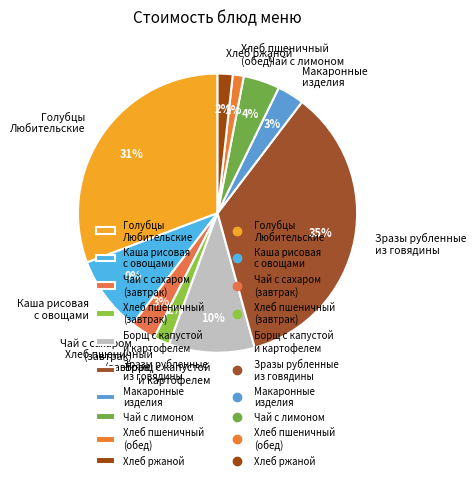

True or false: Голубцы Любительские accounts for 41% of the total.

False